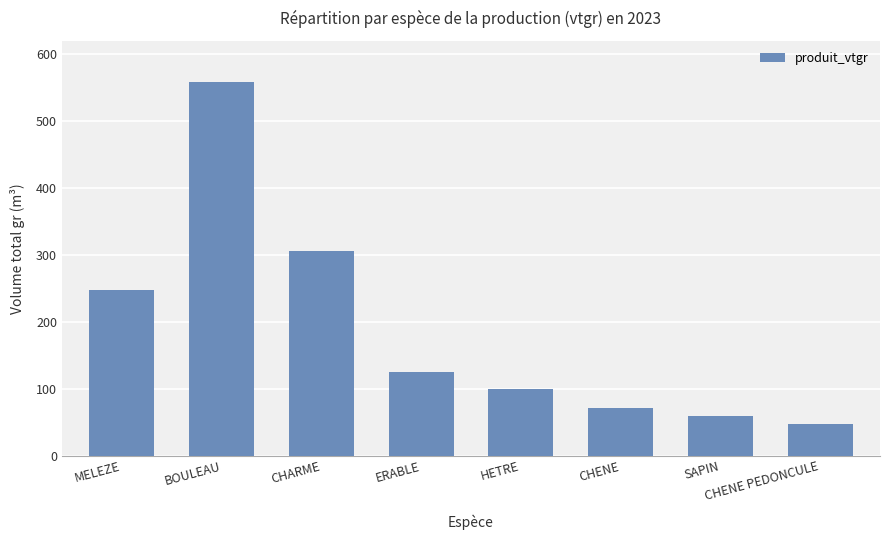

What is the difference between the values at SAPIN and CHENE PEDONCULE?

11.6